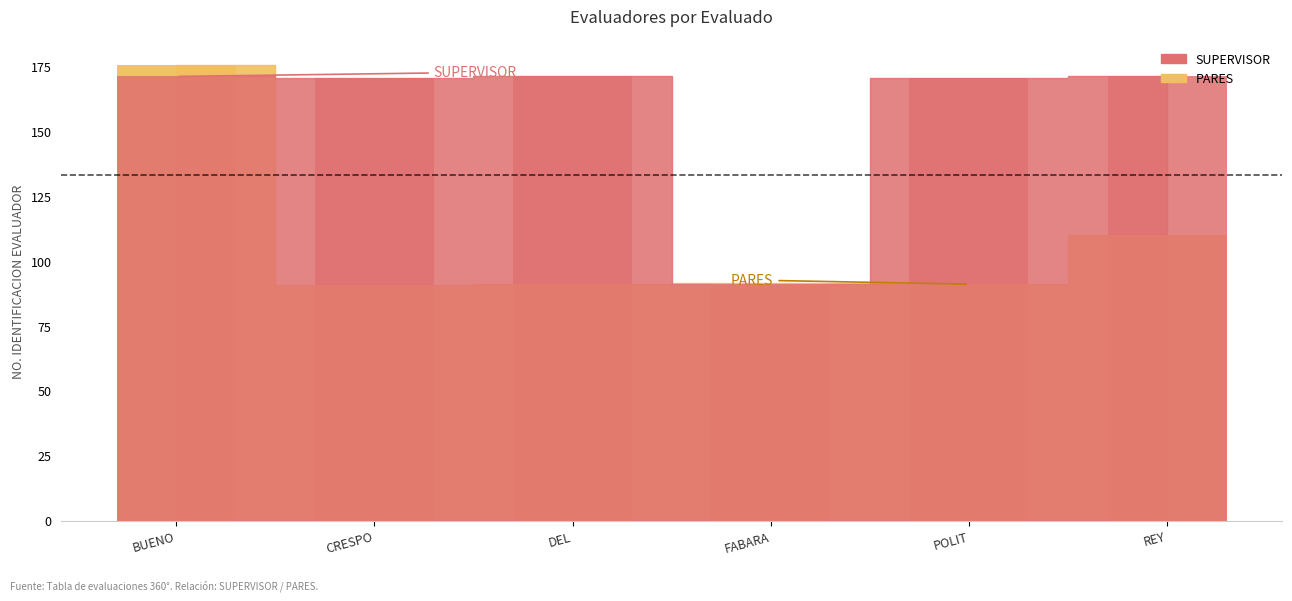

What is the highest value of the SUPERVISOR series?

171.1